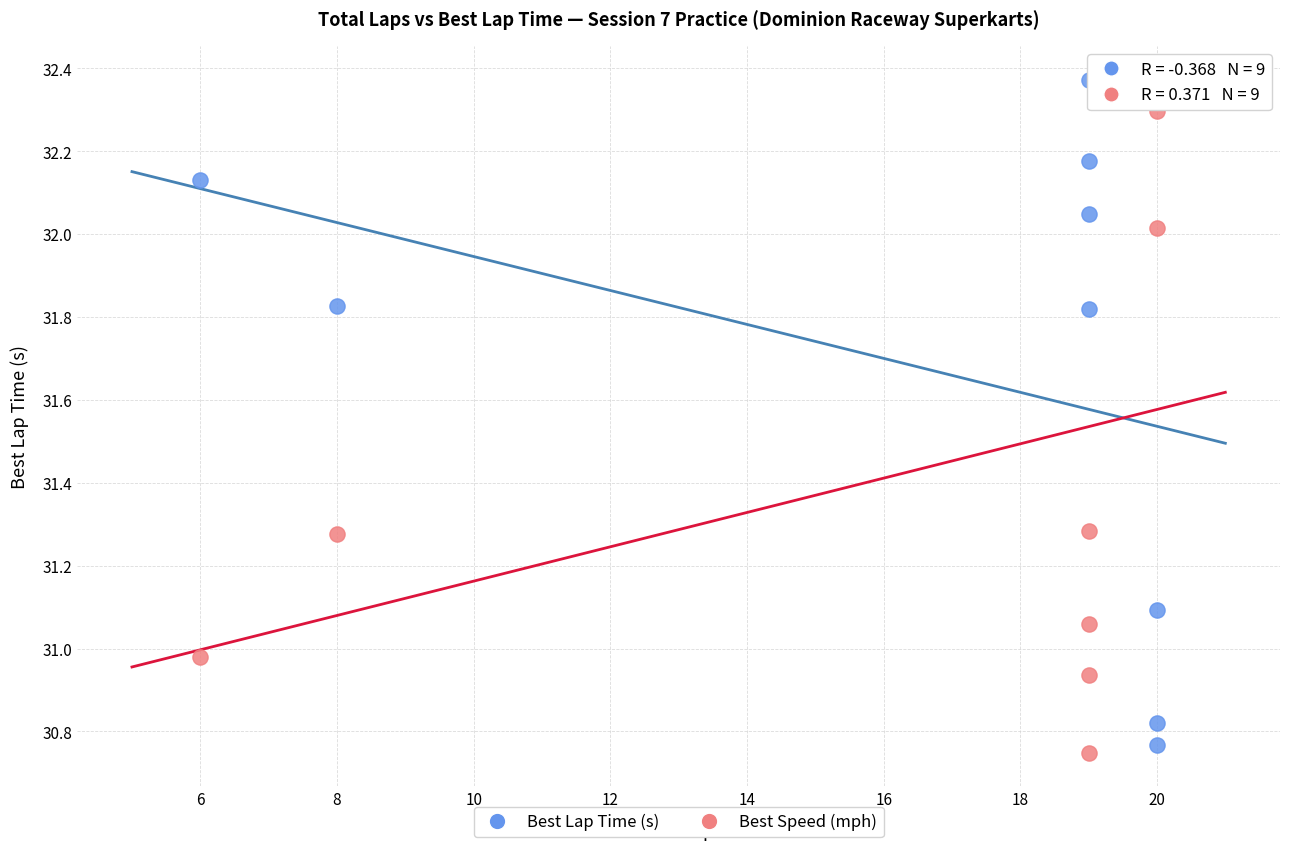

Which series contains the highest Y value?

Best Lap Time (s)